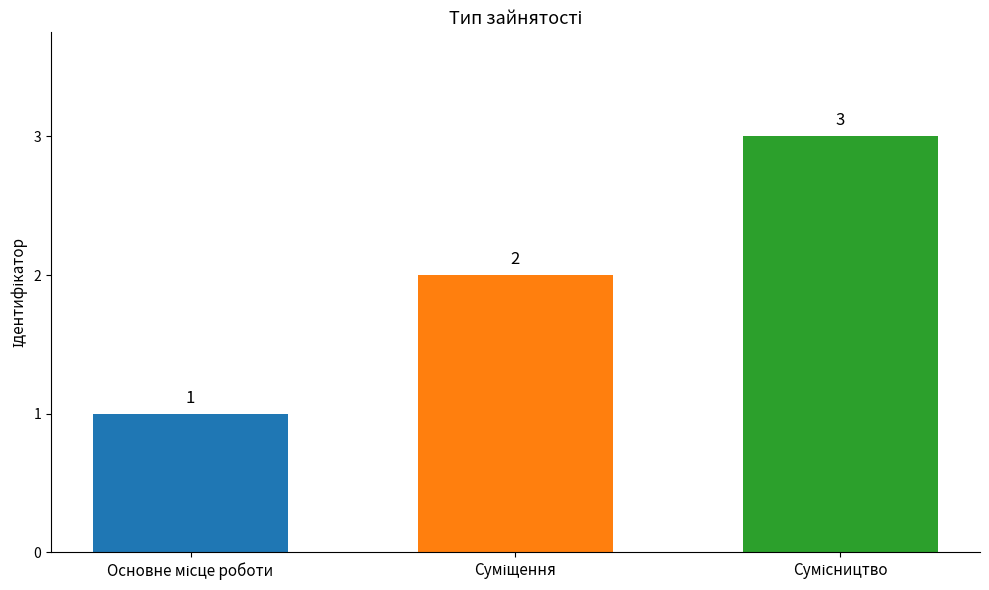

What is the value of the 3rd bar from the left?

3